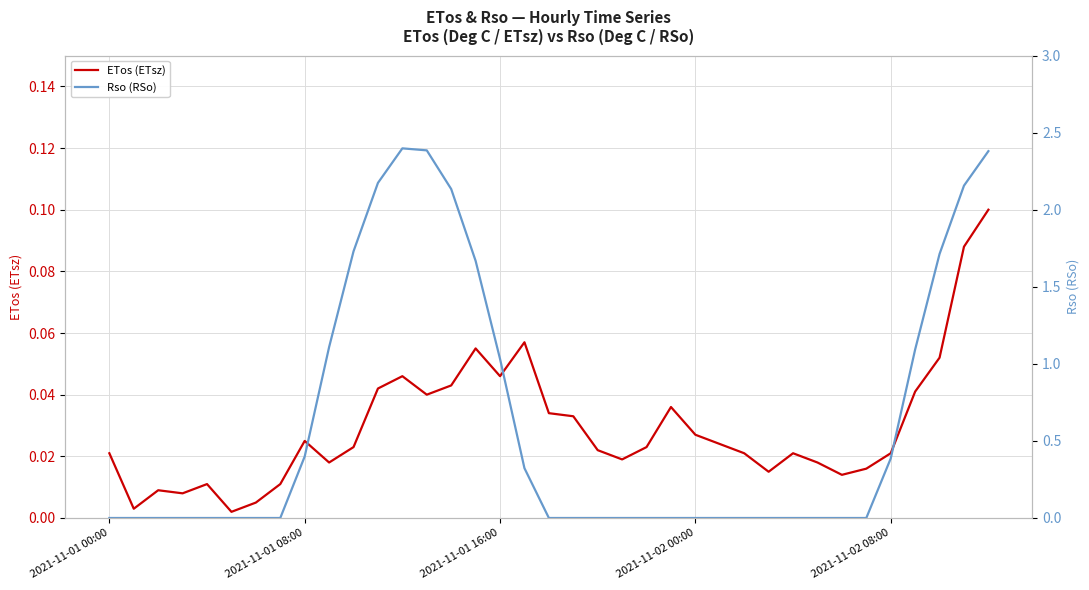

At which label is Rso (RSo) closest to 1?

2021-11-01 16:00